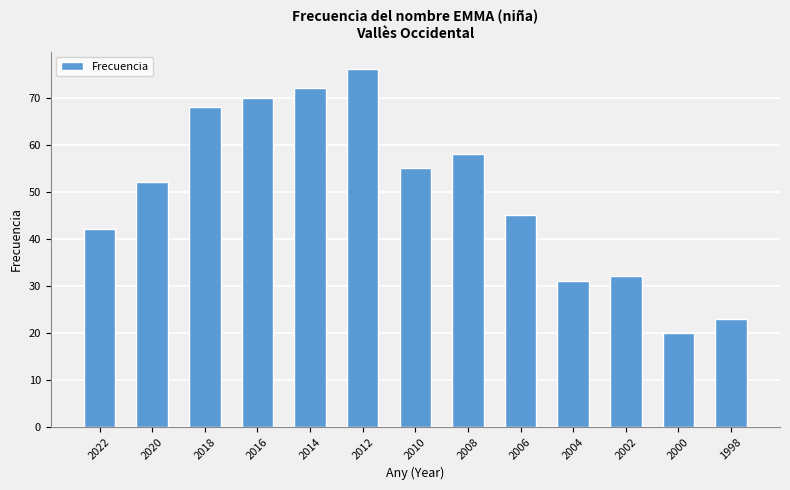

At which label is the value closest to 48?

2006